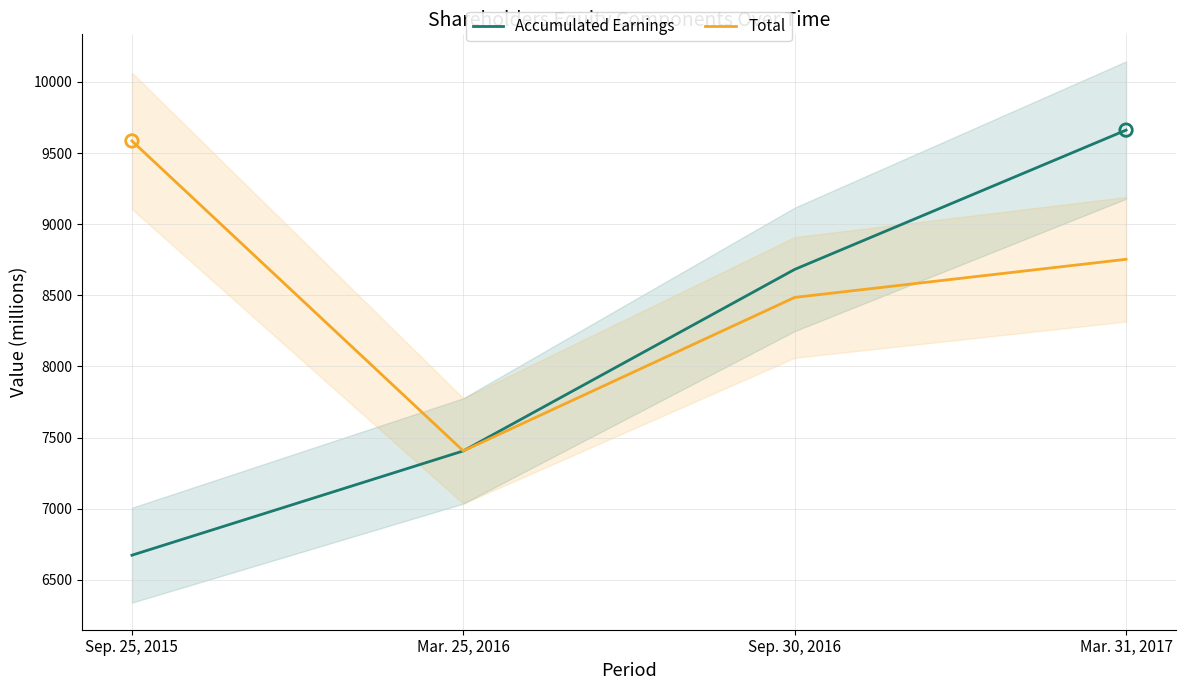

What is the total value across all series at Mar. 25, 2016?

14812